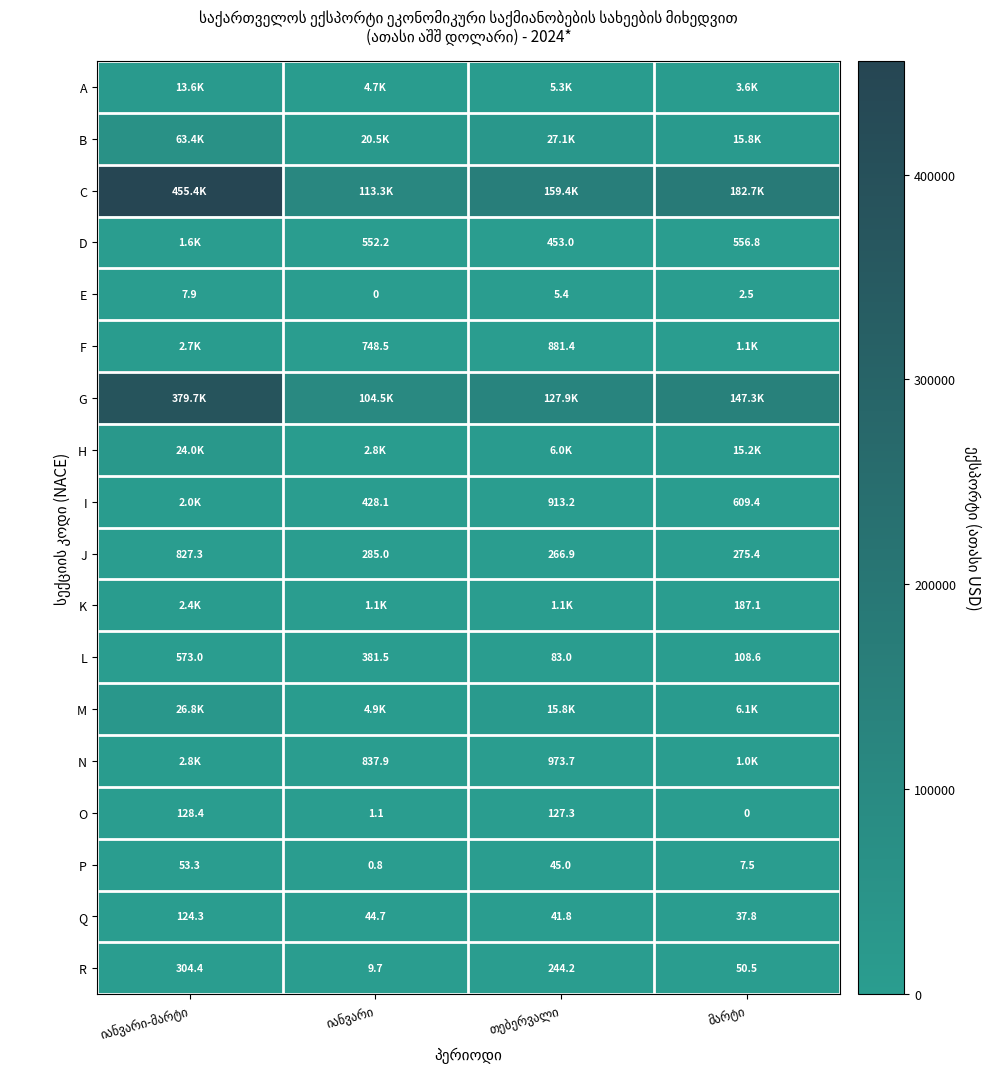

At თებერვალი, list the series in order from largest to smallest.

C, G, B, M, H, A, K, N, I, F, D, J, R, O, L, P, Q, E